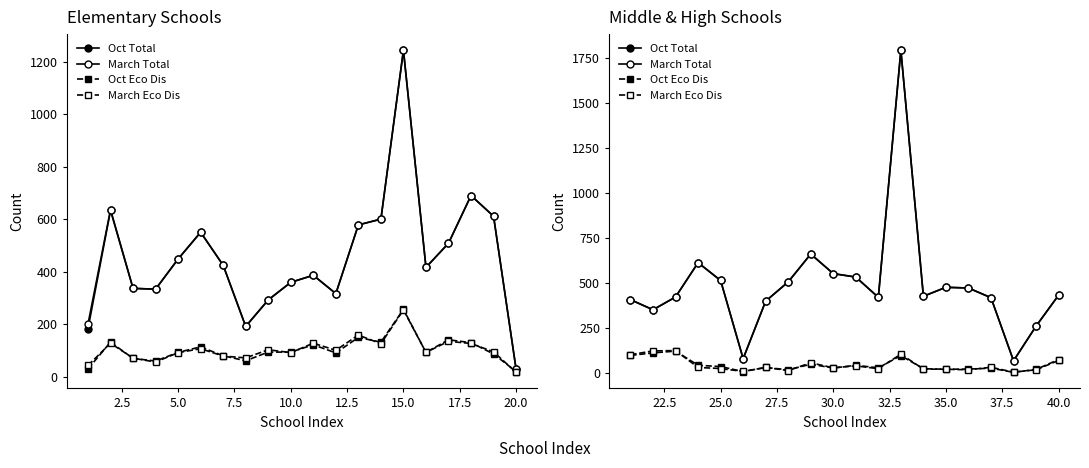

The value of Oct Total at 12 is 2789. True or false?

False